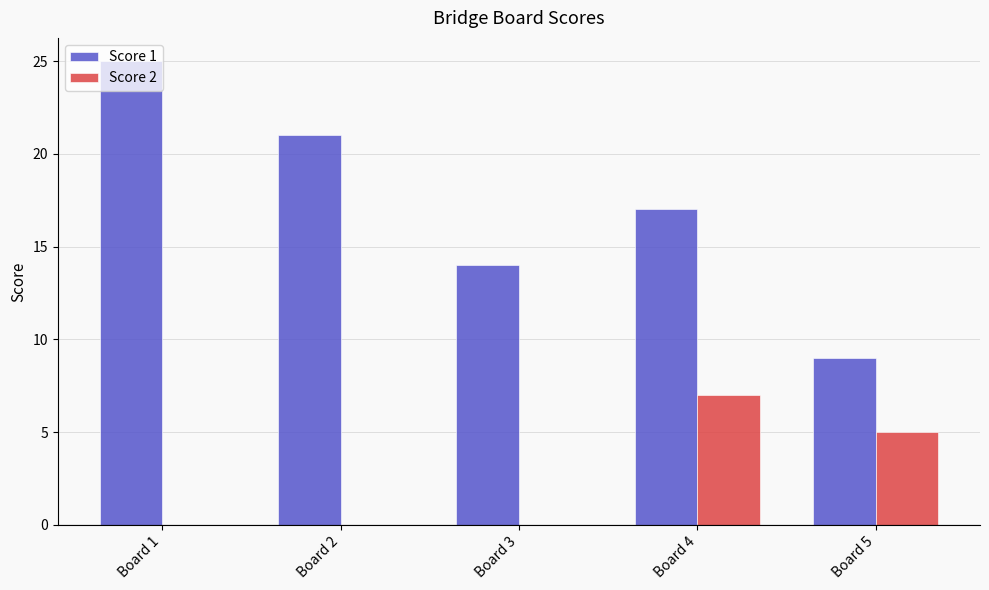

How many groups of bars are there?

5